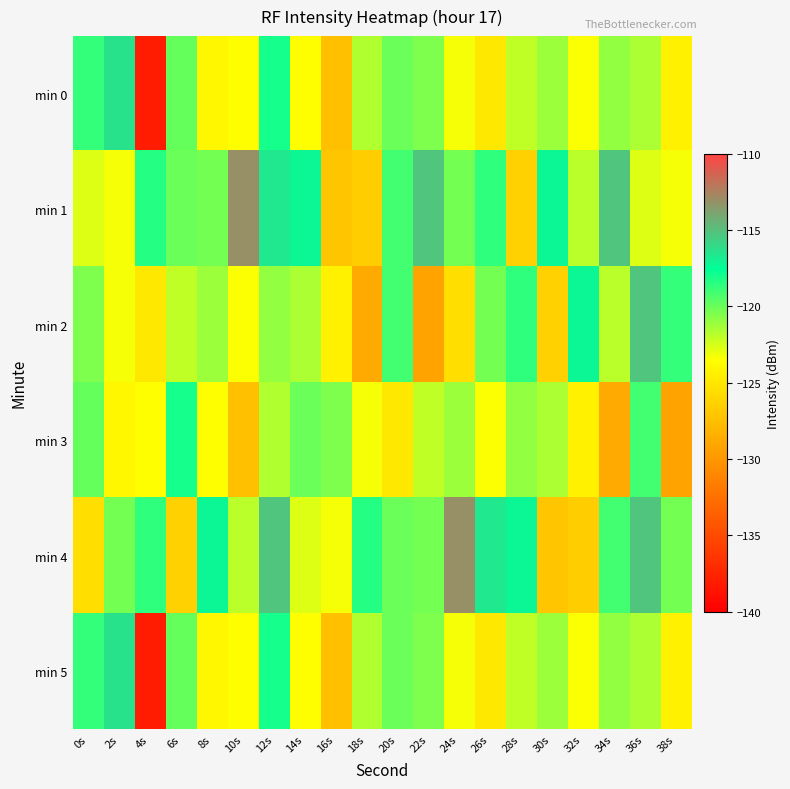

Reading left to right, list all the values displayed in this chart.

min 0: 0s=-118.7	2s=-116.4	4s=-138.0	6s=-119.9	8s=-124.0	10s=-123.6	12s=-118.1	14s=-123.5	16s=-127.4	18s=-121.7	20s=-120.0	22s=-120.5	24s=-123.3	26s=-124.9	28s=-122.0	30s=-121.1	32s=-123.4	34s=-120.9	36s=-121.6	38s=-124.4
min 1: 0s=-122.7	2s=-123.3	4s=-118.4	6s=-120.1	8s=-120.3	10s=-113.1	12s=-116.6	14s=-117.2	16s=-127.1	18s=-126.6	20s=-119.1	22s=-115.3	24s=-120.2	26s=-118.7	28s=-126.4	30s=-117.2	32s=-121.9	34s=-115.3	36s=-122.7	38s=-123.3
min 2: 0s=-120.5	2s=-123.3	4s=-124.9	6s=-122.0	8s=-121.1	10s=-123.4	12s=-120.9	14s=-121.6	16s=-124.4	18s=-128.8	20s=-119.1	22s=-129.3	24s=-125.5	26s=-120.2	28s=-118.7	30s=-126.4	32s=-117.2	34s=-121.9	36s=-115.3	38s=-118.7
min 3: 0s=-119.9	2s=-124.0	4s=-123.6	6s=-118.1	8s=-123.5	10s=-127.4	12s=-121.7	14s=-120.0	16s=-120.5	18s=-123.3	20s=-124.9	22s=-122.0	24s=-121.1	26s=-123.4	28s=-120.9	30s=-121.6	32s=-124.4	34s=-128.8	36s=-119.1	38s=-129.3
min 4: 0s=-125.5	2s=-120.2	4s=-118.7	6s=-126.4	8s=-117.2	10s=-121.9	12s=-115.3	14s=-122.7	16s=-123.3	18s=-118.4	20s=-120.1	22s=-120.3	24s=-113.1	26s=-116.6	28s=-117.2	30s=-127.1	32s=-126.6	34s=-119.1	36s=-115.3	38s=-120.2
min 5: 0s=-118.7	2s=-116.4	4s=-138.0	6s=-119.9	8s=-124.0	10s=-123.6	12s=-118.1	14s=-123.5	16s=-127.4	18s=-121.7	20s=-120.0	22s=-120.5	24s=-123.3	26s=-124.9	28s=-122.0	30s=-121.1	32s=-123.4	34s=-120.9	36s=-121.6	38s=-124.4